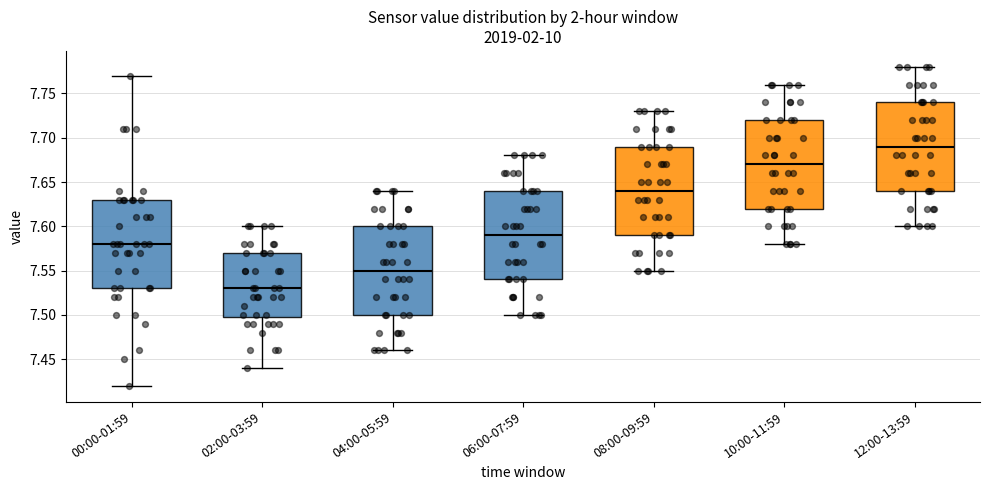

Reading left to right, read every box against the y-axis: the position of its median line, the range the box covers, and the ends of its whiskers. The values are not printed on the chart, so give them approximately, as read against the axis.

00:00-01:59: median 7.58, box 7.53 to 7.63, whiskers 7.42 to 7.77
02:00-03:59: median 7.53, box 7.50 to 7.57, whiskers 7.44 to 7.60
04:00-05:59: median 7.55, box 7.50 to 7.60, whiskers 7.46 to 7.64
06:00-07:59: median 7.59, box 7.54 to 7.64, whiskers 7.50 to 7.68
08:00-09:59: median 7.64, box 7.59 to 7.69, whiskers 7.55 to 7.73
10:00-11:59: median 7.67, box 7.62 to 7.72, whiskers 7.58 to 7.76
12:00-13:59: median 7.69, box 7.64 to 7.74, whiskers 7.60 to 7.78